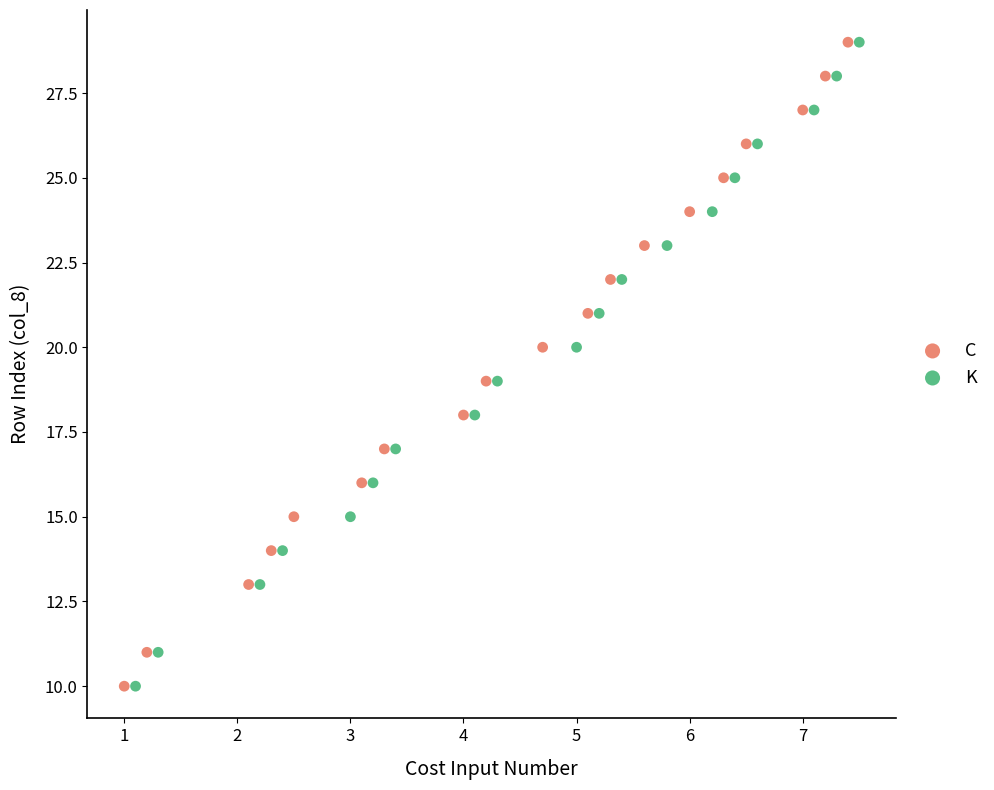

What are all the series names shown in the legend?

C, K